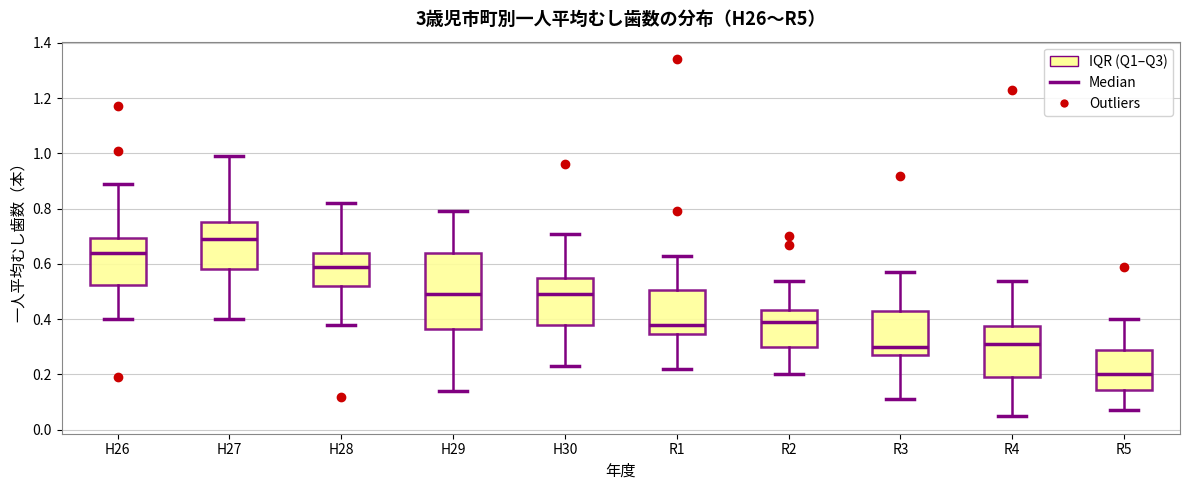

Which box is the tallest, from its lower edge to its upper edge?

H29